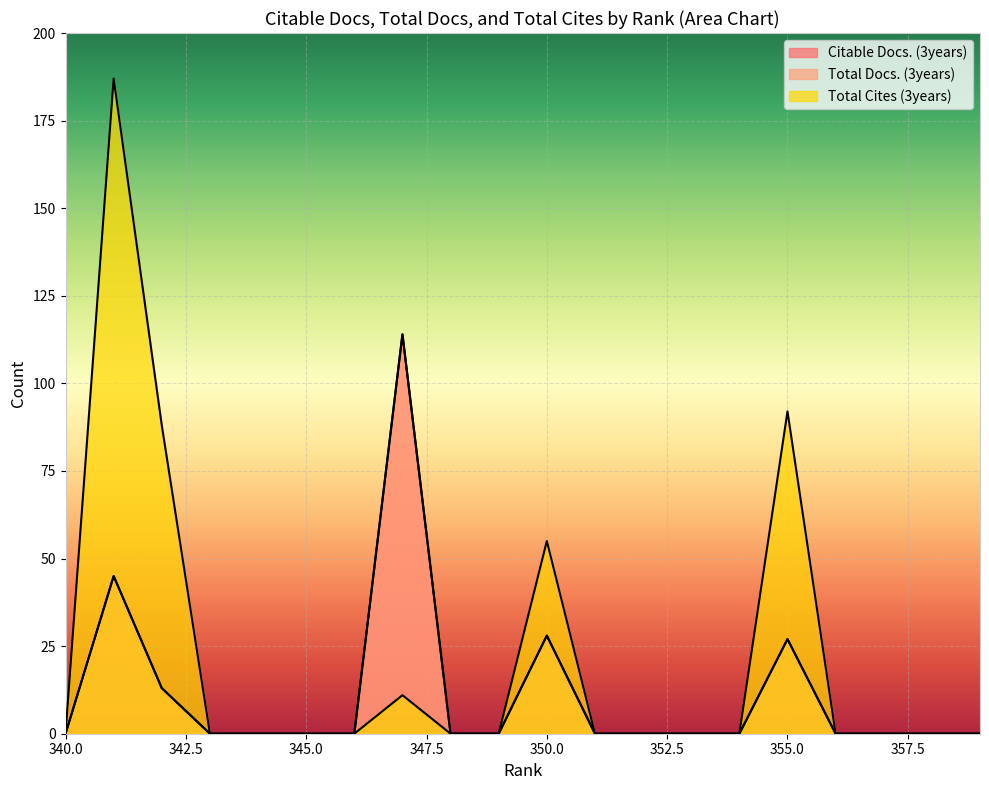

Between 359 and 357, which is larger?

359